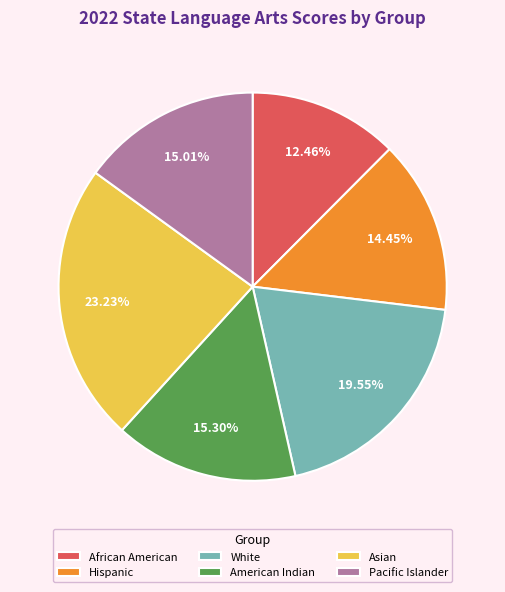

To the nearest percent, what is the difference between the White and American Indian slice percentages?

4%